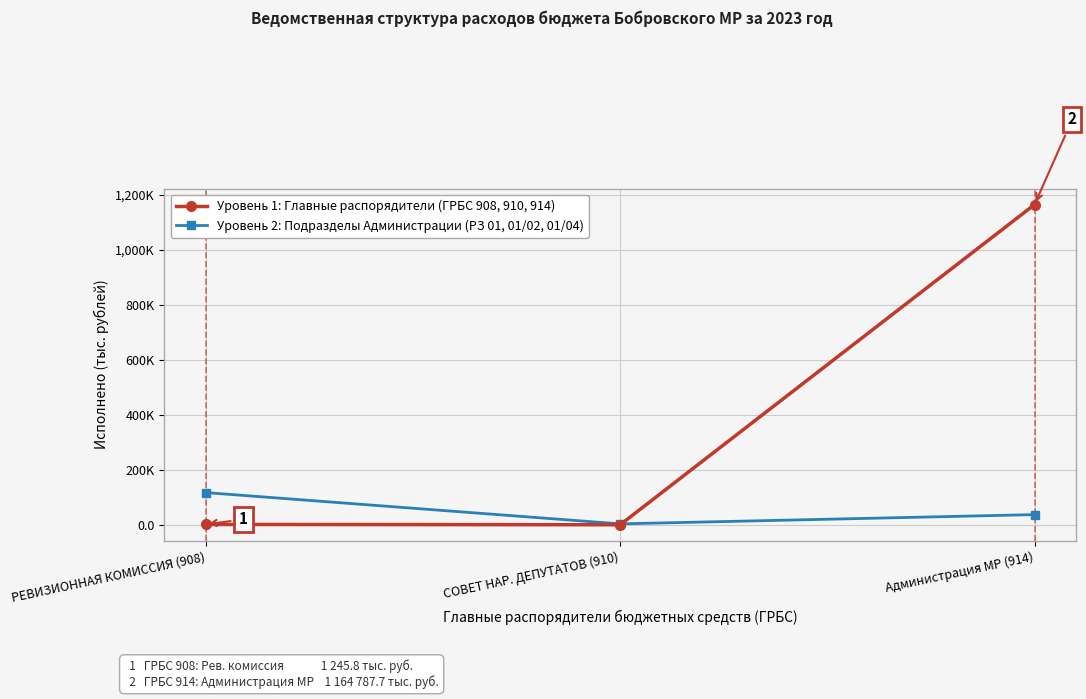

What is the label of the 3rd point from the left?

Администрация МР (914)